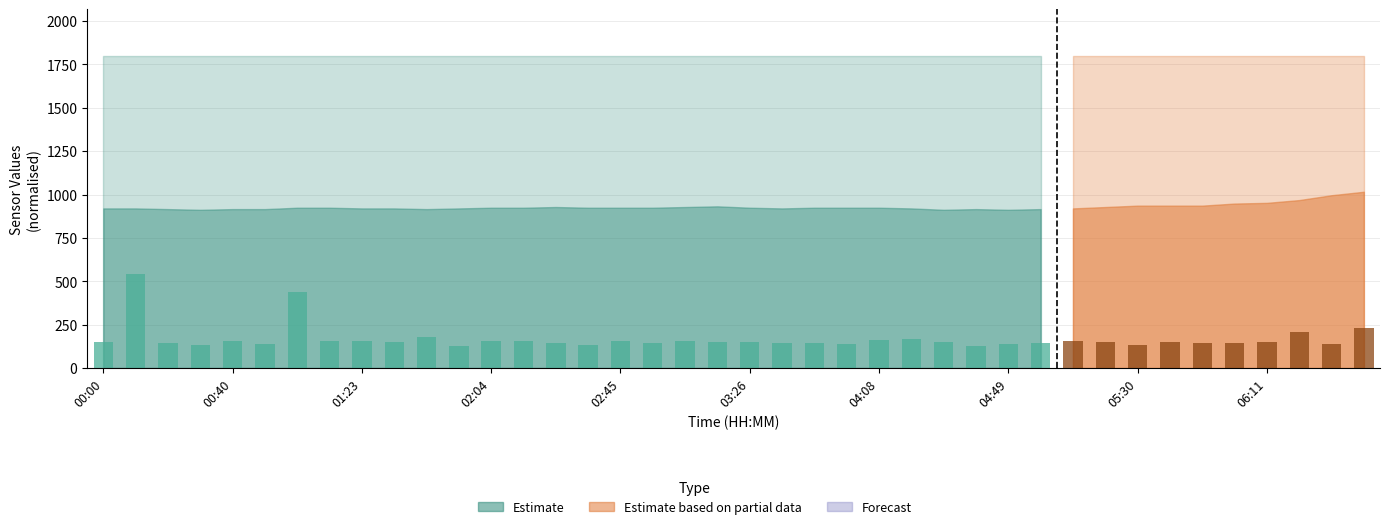

What is the difference between the maximum and minimum values?

415.2